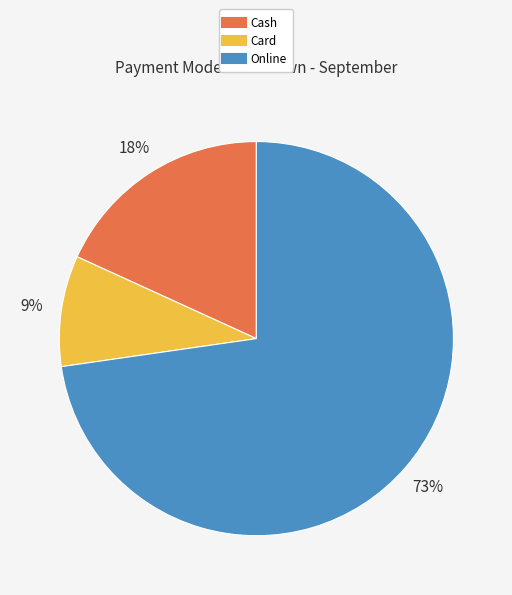

Count the number of slices in the pie.

3